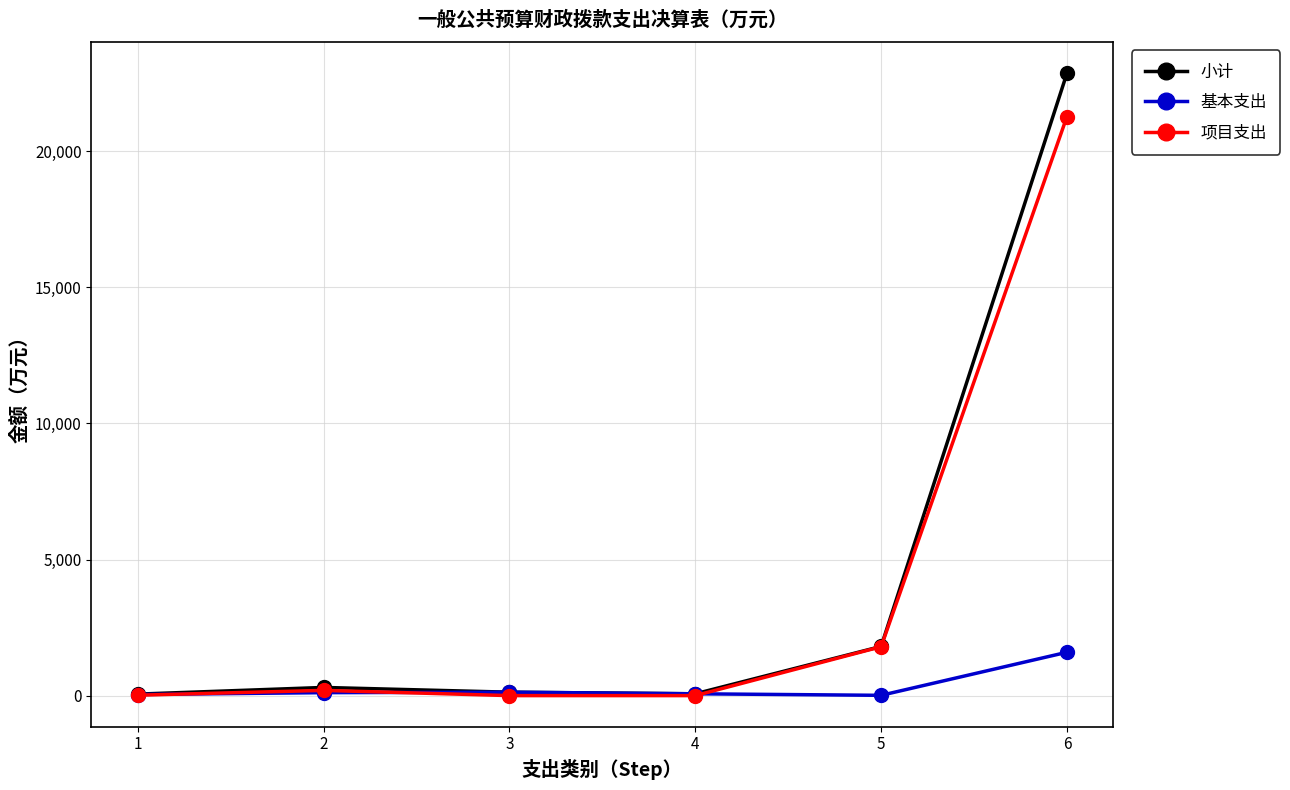

What is the sum of the 基本支出 values at 5 and 1?

50.2